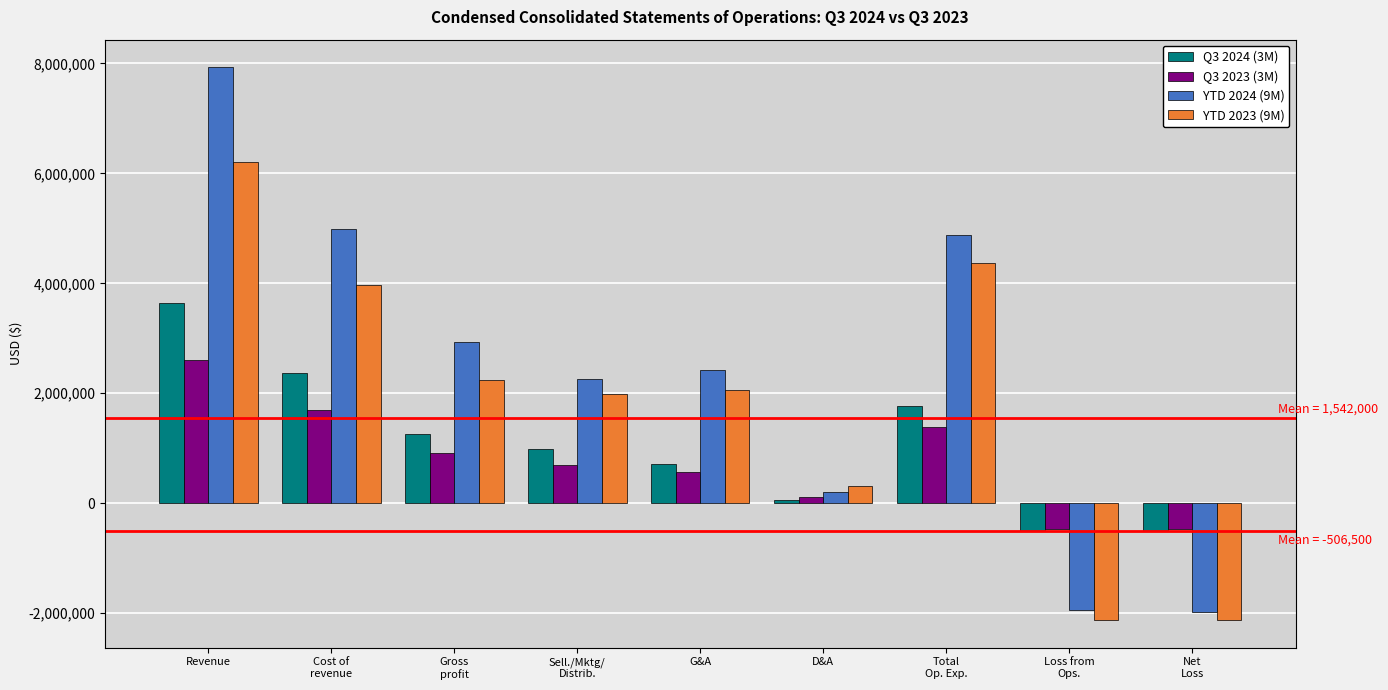

How many negative values does the YTD 2024 (9M) series have?

2